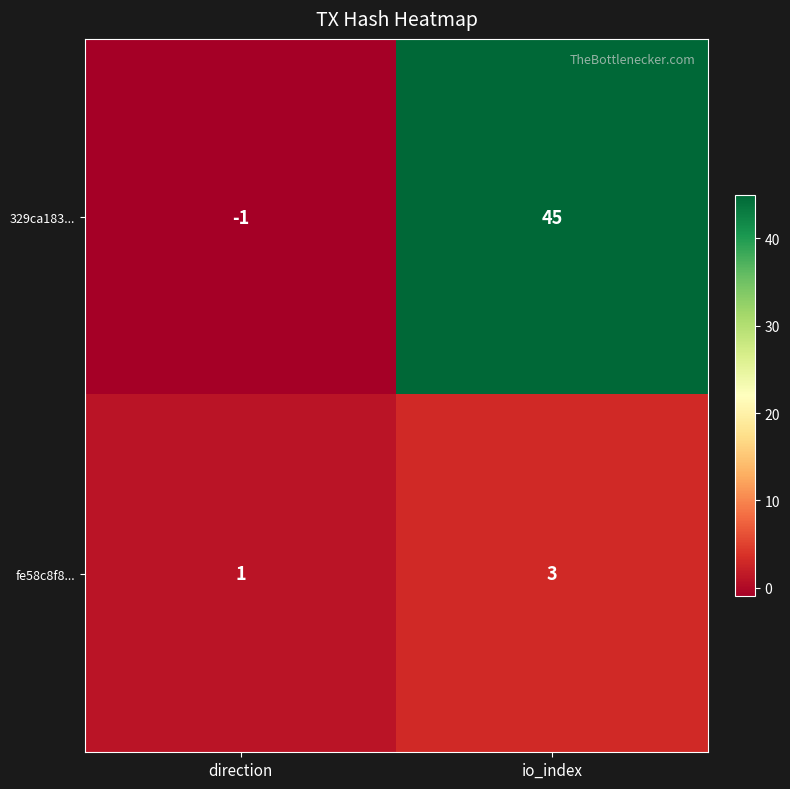

Reading right to left, extract all data points from this chart.

329ca183...: io_index=45	direction=-1
fe58c8f8...: io_index=3	direction=1